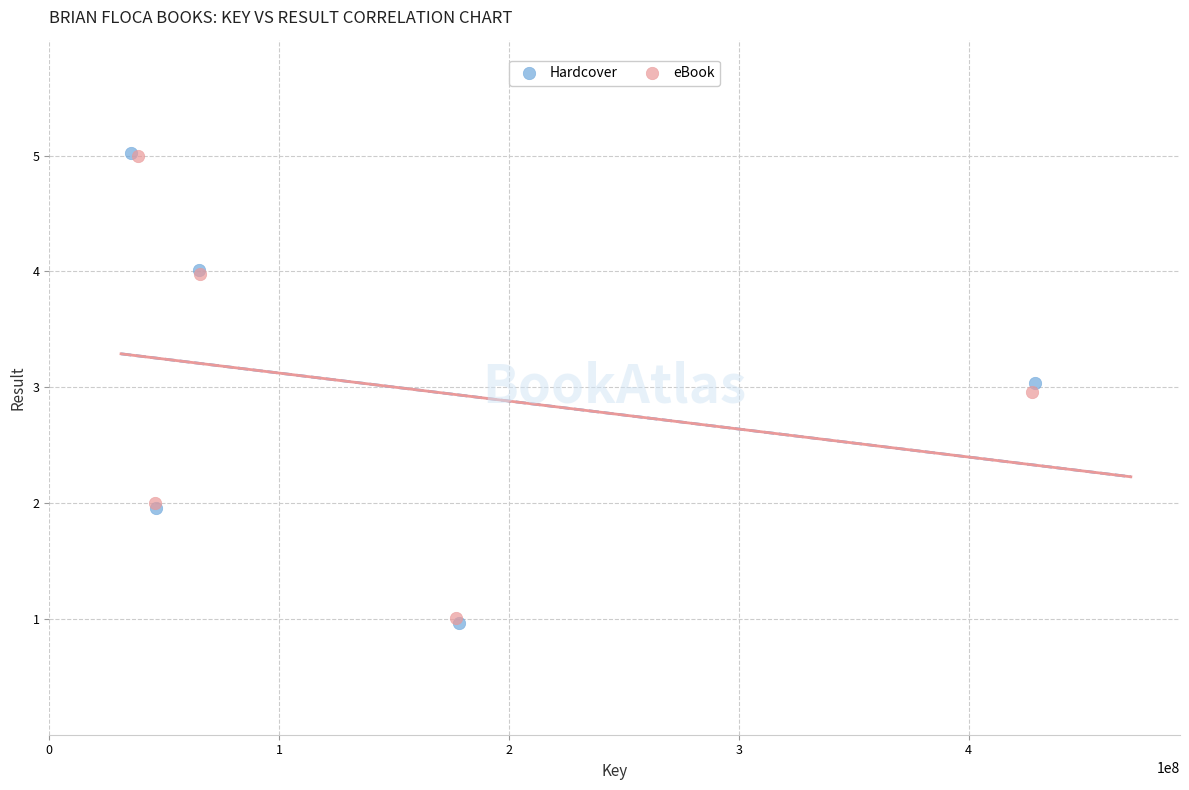

What are all the series names shown in the legend?

Hardcover, eBook